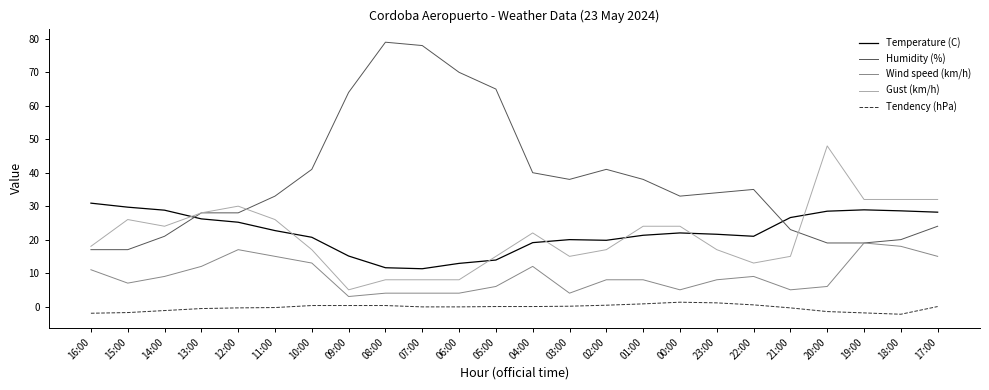

Which series has the widest spread of values?

Humidity (%)